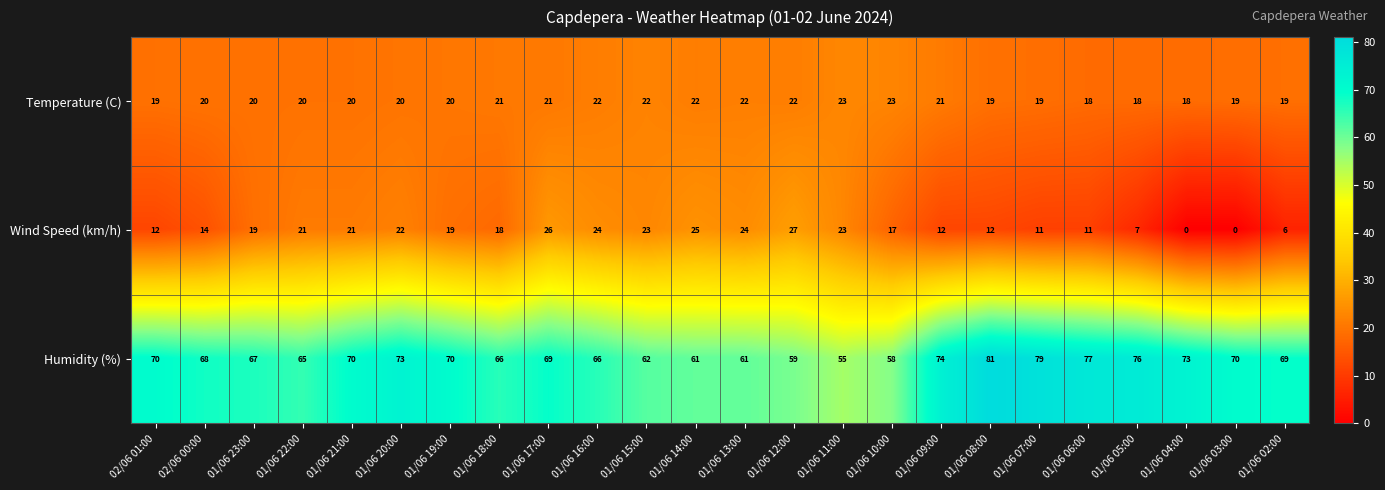

What is the difference between the maximum and minimum values in the Humidity (%) series?

26